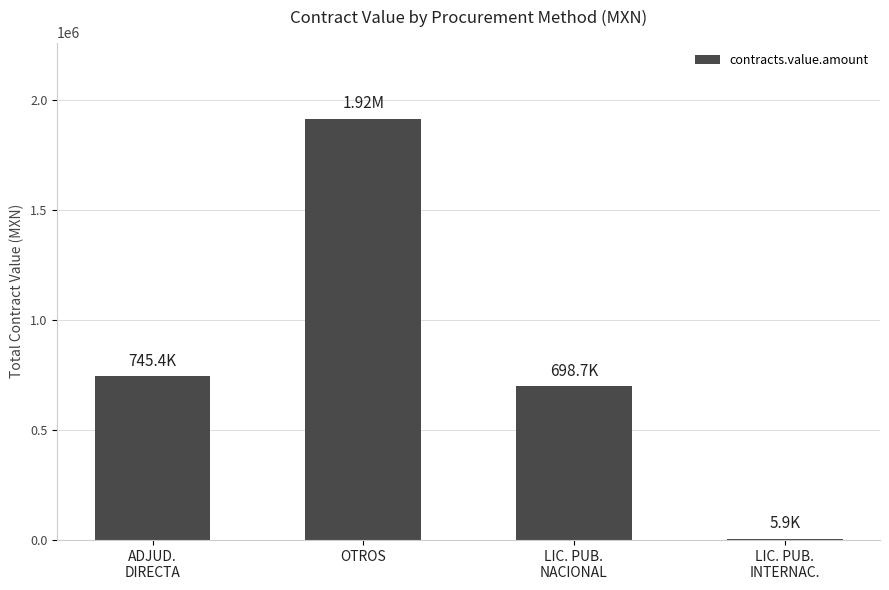

Count the number of data series in this chart.

1